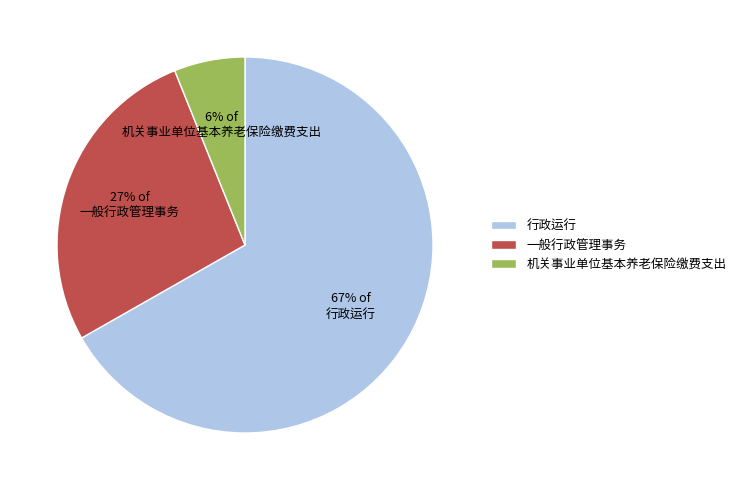

What is the smallest slice in the pie chart?

机关事业单位基本养老保险缴费支出